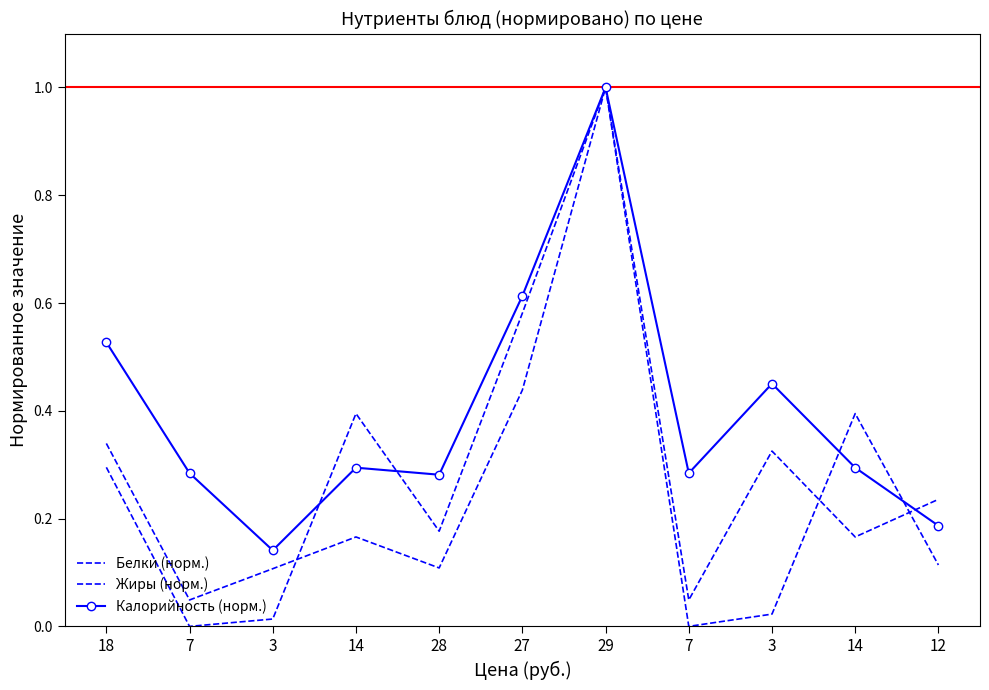

True or false: Белки (норм.) has a value of 0.2 at 14.

True